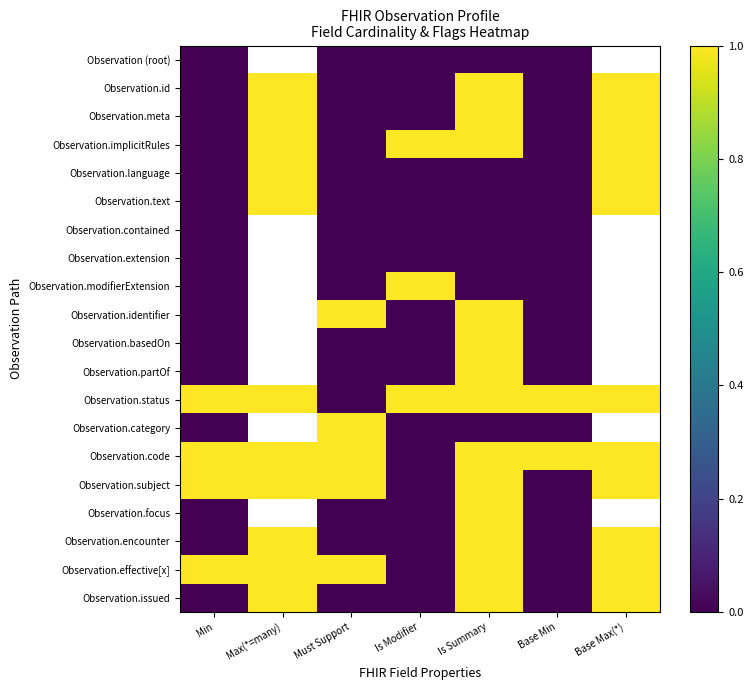

What is the difference between the highest and lowest values at Min?

1.0